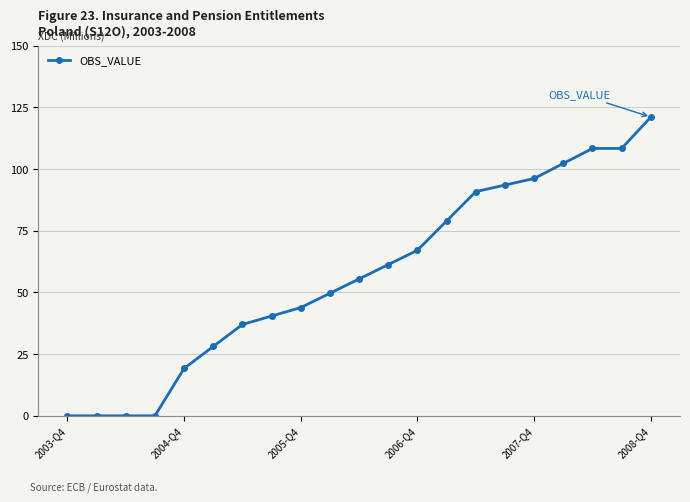

Does the chart have visible grid lines?

Yes